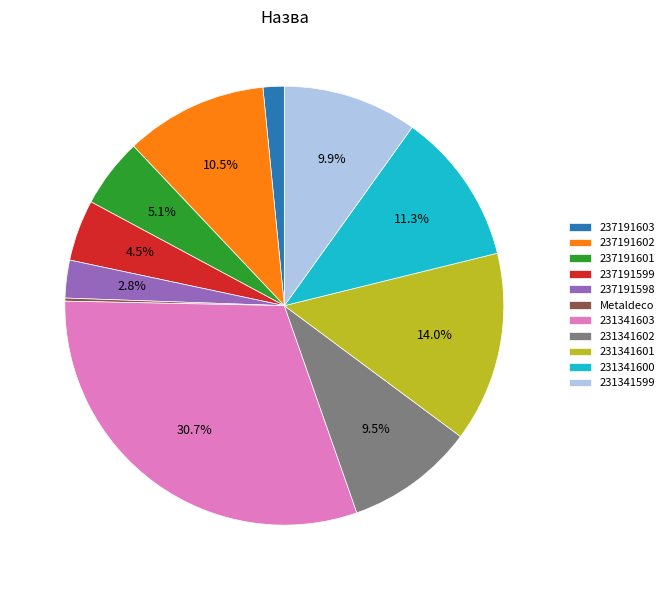

Does any single category account for the majority?

No